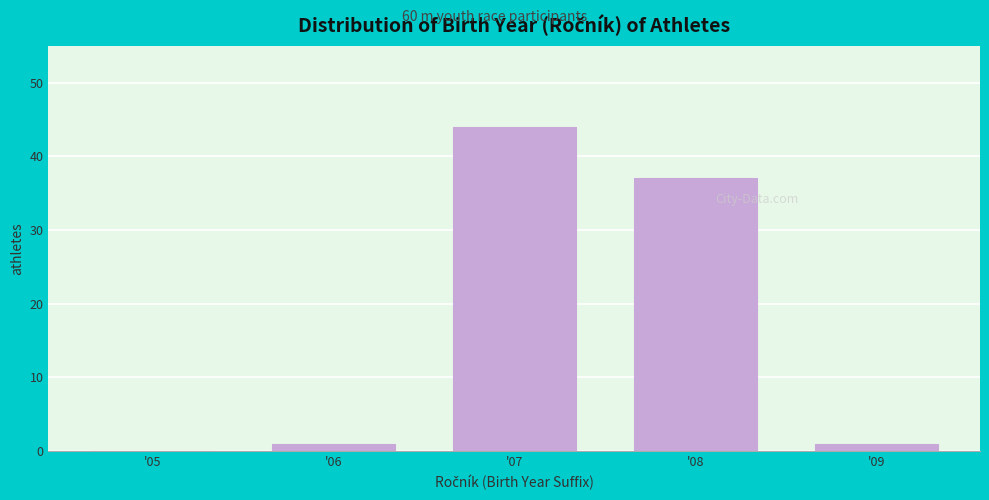

Reading right to left, list all the values displayed in this chart.

'09=1	'08=37	'07=44	'06=1	'05=0